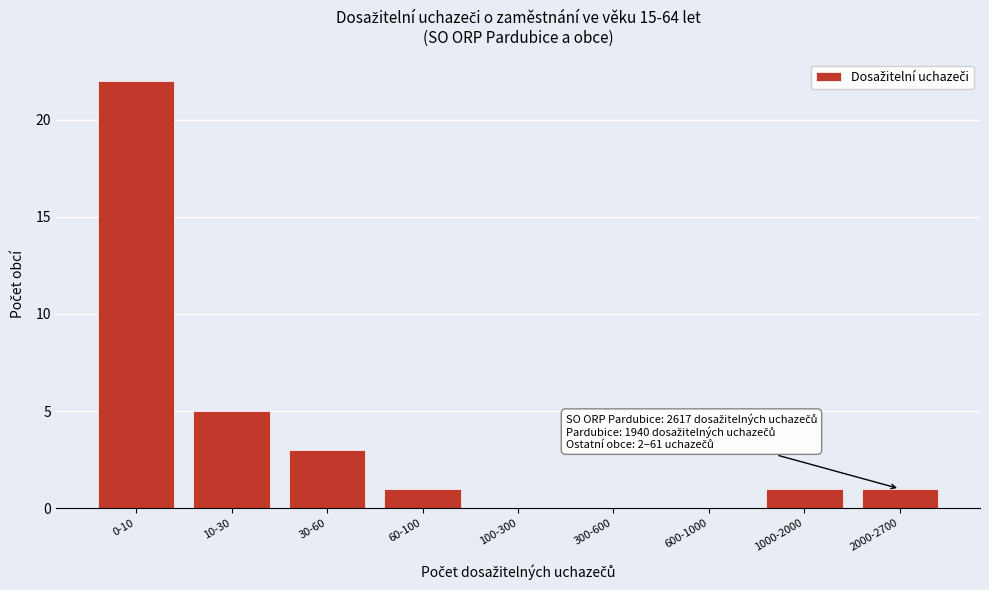

Reading left to right, extract all data points from this chart.

0-10=22	10-30=5	30-60=3	60-100=1	100-300=0	300-600=0	600-1000=0	1000-2000=1	2000-2700=1